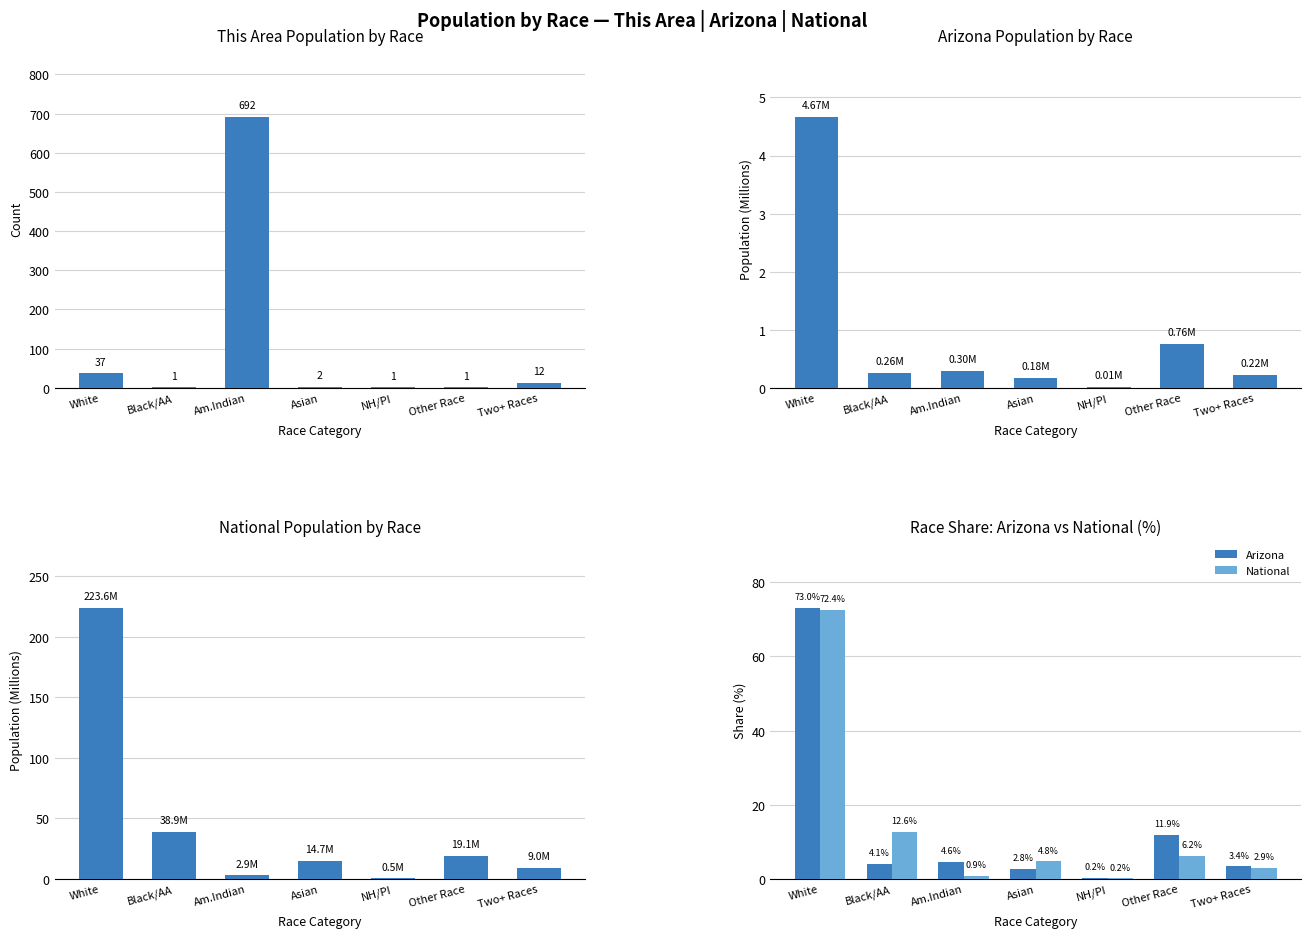

What is the average value of the Arizona series?

14.3